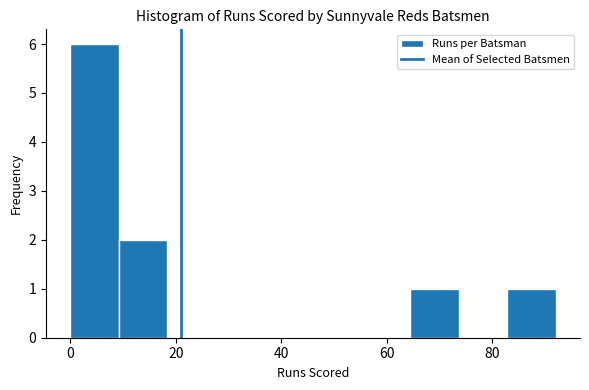

Reading left to right, transcribe this chart: for each bar, give the range it covers on the x-axis and its height. Neither the bar edges nor the heights are printed on the chart, so give them approximately, as read against the axes.

0.0 to 9.2: 6
9.2 to 18.4: 2
18.4 to 27.6: 0
27.6 to 36.8: 0
36.8 to 46.0: 0
46.0 to 55.2: 0
55.2 to 64.4: 0
64.4 to 73.6: 1
73.6 to 82.8: 0
82.8 to 92.0: 1